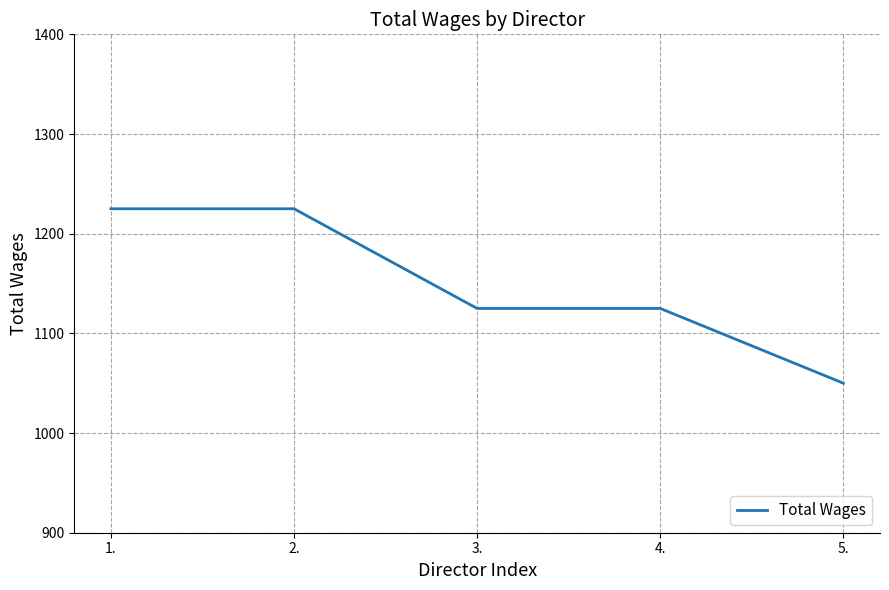

What is the minimum value shown in the chart?

1050